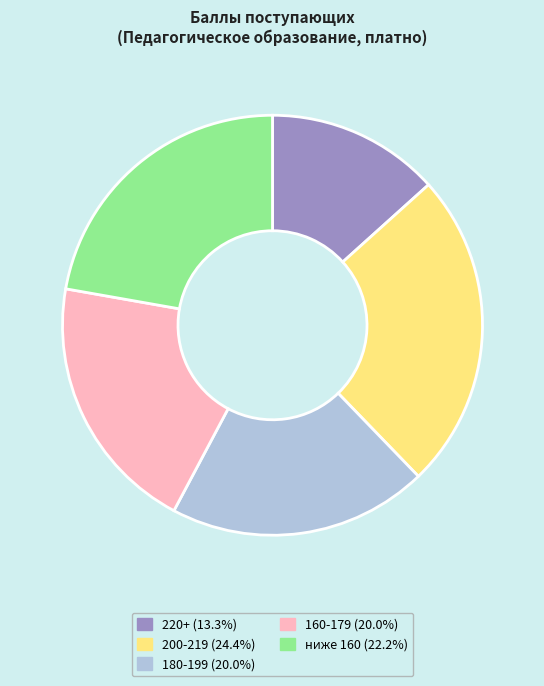

Is there a majority slice in this chart?

No